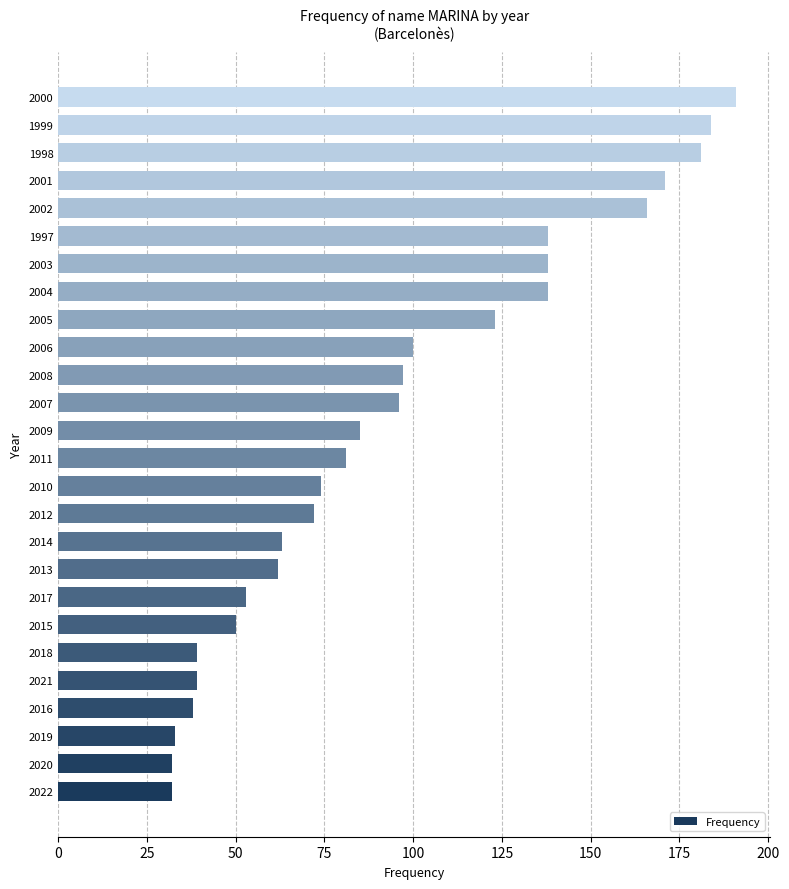

What is the ratio of the value at 2017 to the value at 2022?

1.7